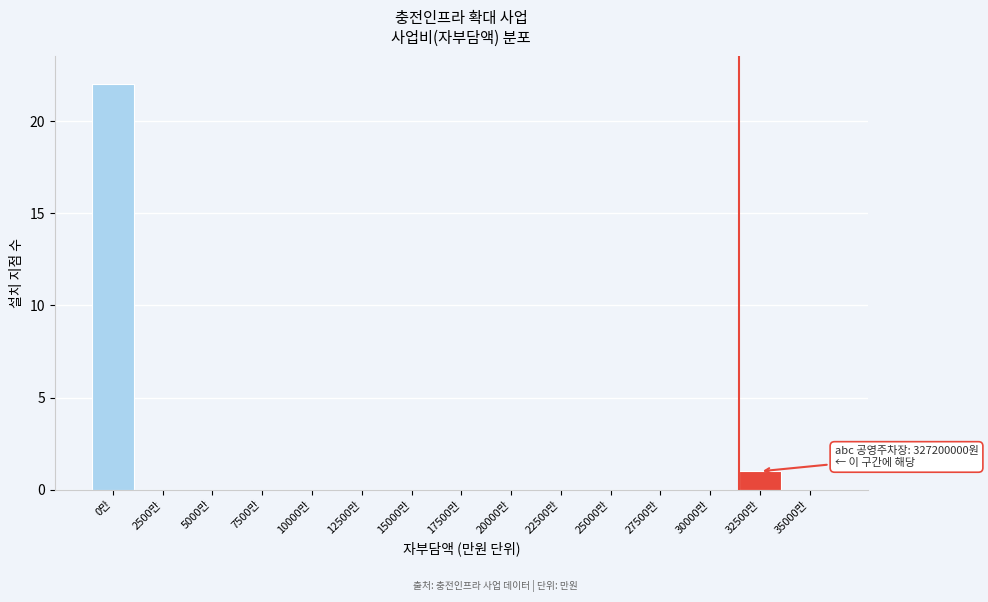

Reading left to right, extract all data points from this chart.

0만=22	2500만=0	5000만=0	7500만=0	10000만=0	12500만=0	15000만=0	17500만=0	20000만=0	22500만=0	25000만=0	27500만=0	30000만=0	32500만=1	35000만=0